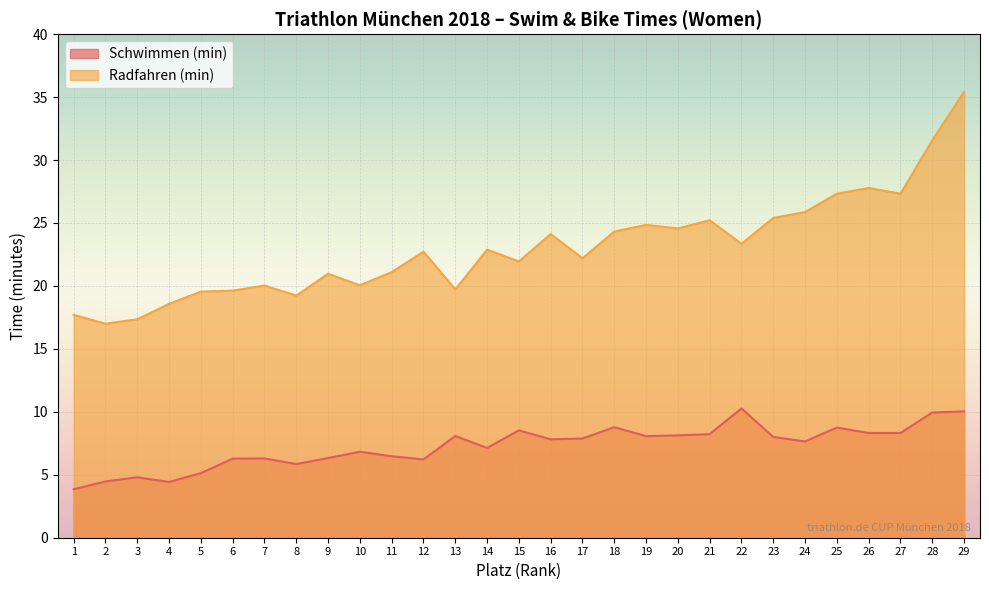

True or false: Schwimmen (min) and Radfahren (min) cross at least once.

False